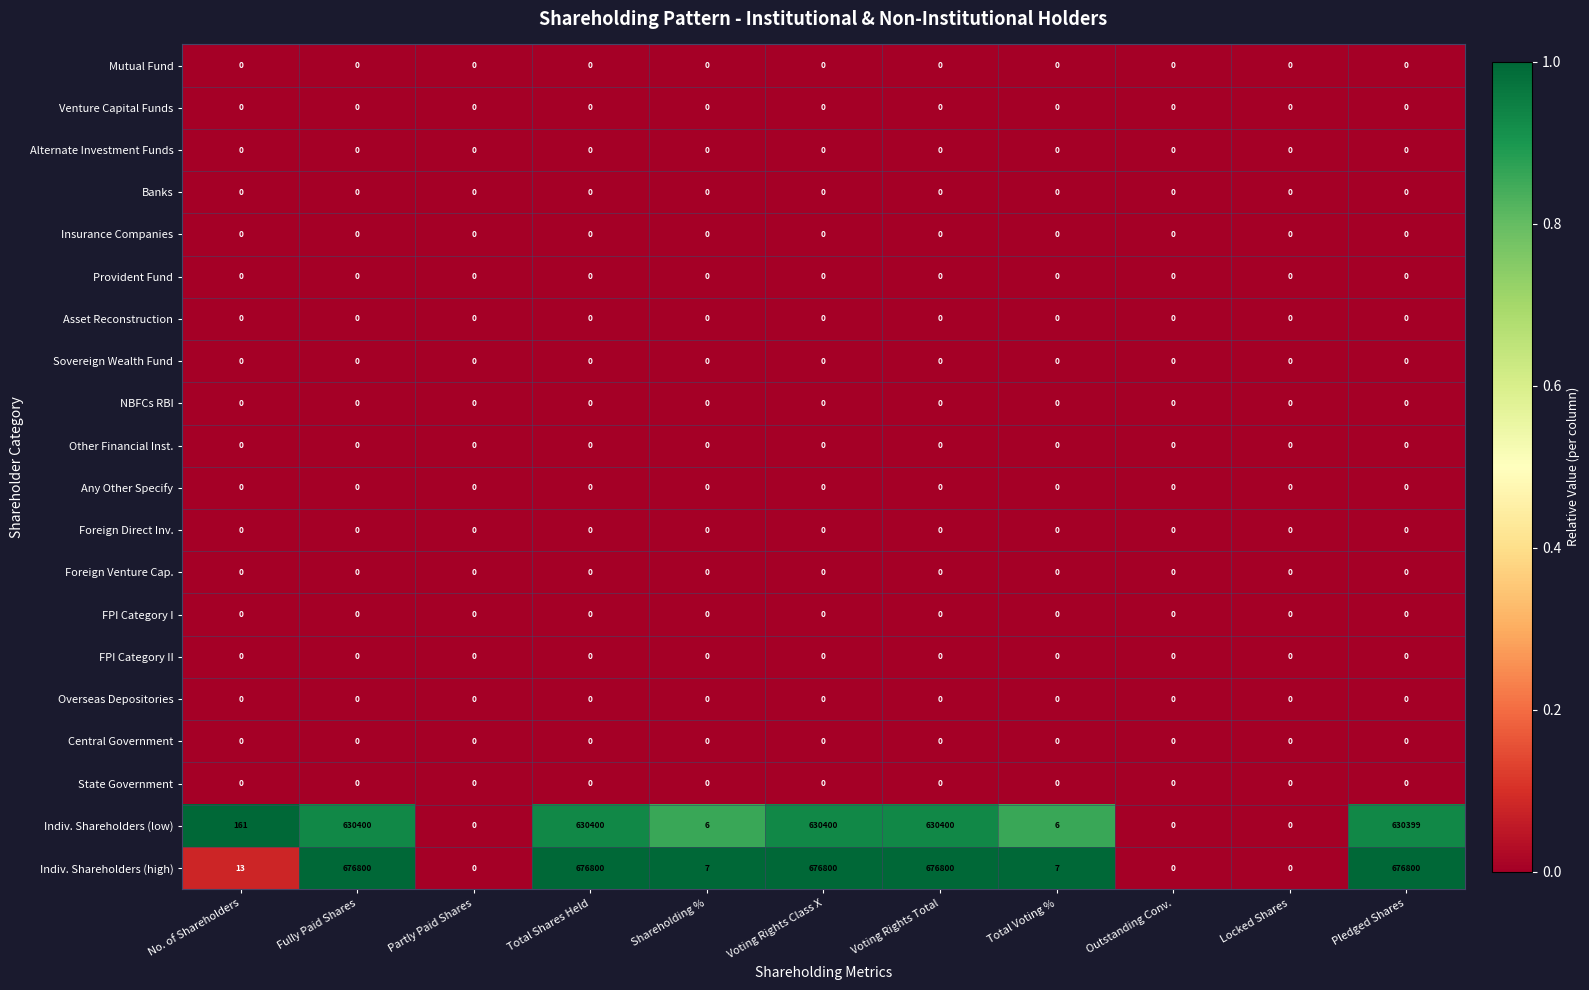

Which series has the largest total across all categories?

Indiv. Shareholders (high)